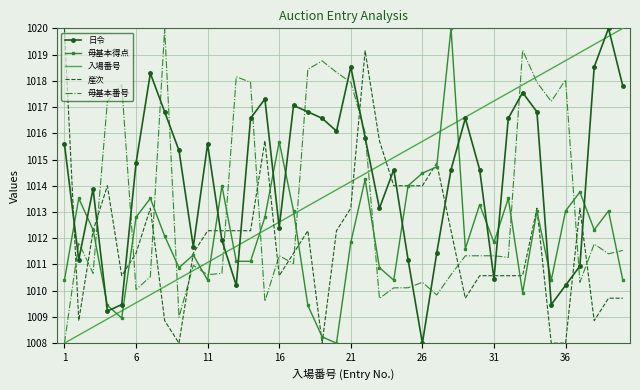

What is the minimum value shown in the chart?

1008.0